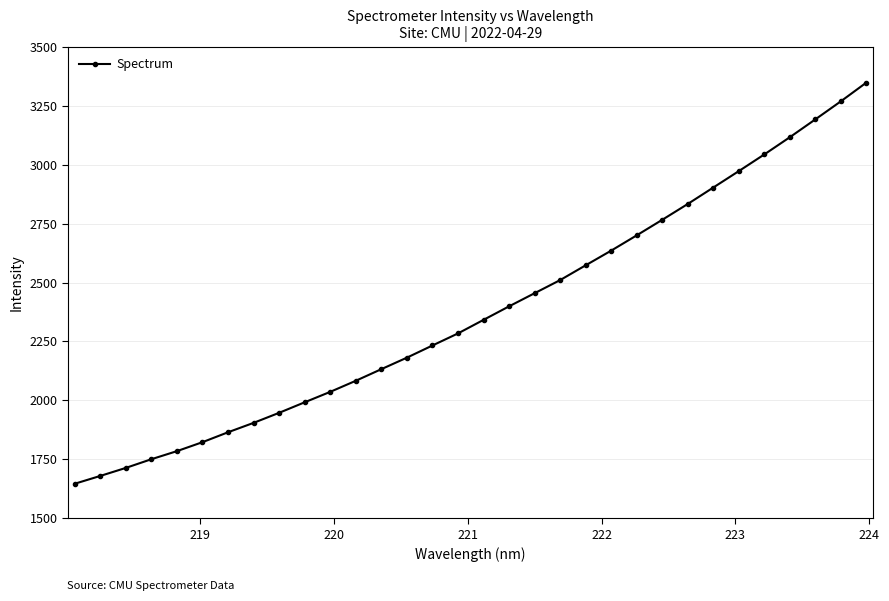

How many values are below 2341?

16